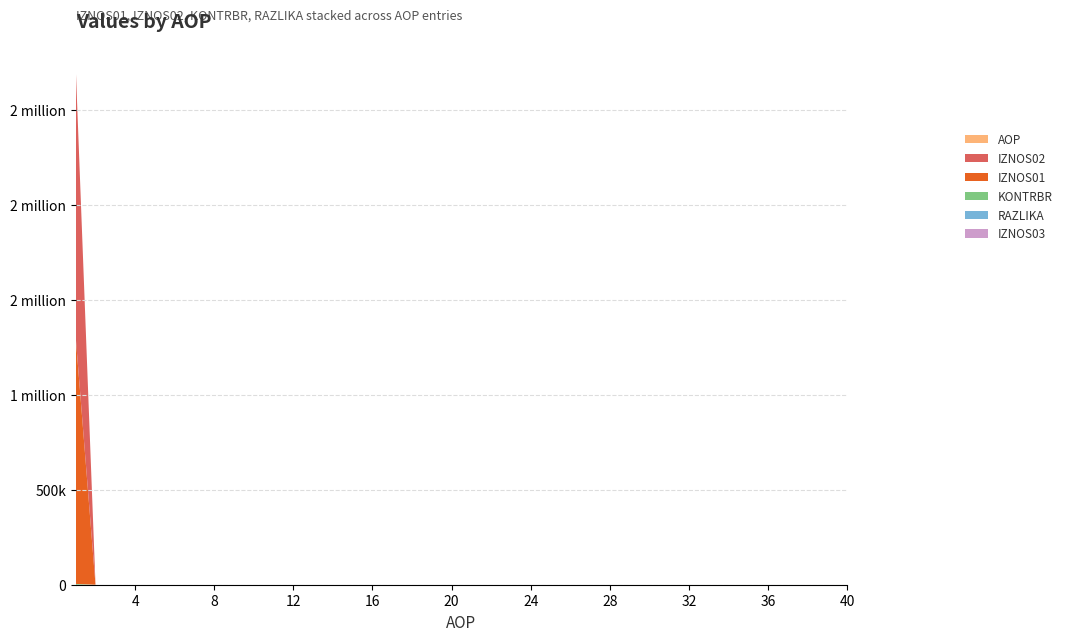

Reading left to right, what are all the values shown in this chart?

IZNOS03: 1=0.0	2=0.0	3=0.0	4=0.0	5=0.0	6=0.0	7=0.0	8=0.0	9=0.0	10=0.0	11=0.0	12=0.0	13=0.0	14=0.0	15=0.0
IZNOS02: 1=1424296.7	2=0.0	3=0.0	4=0.0	5=0.0	6=0.0	7=0.0	8=0.0	9=0.0	10=0.0	11=0.0	12=0.0	13=0.0	14=0.0	15=0.0
KONTRBR: 1=4148.3	2=0.0	3=0.0	4=0.0	5=0.0	6=0.0	7=0.0	8=0.0	9=0.0	10=0.0	11=0.0	12=0.0	13=0.0	14=0.0	15=0.0
RAZLIKA: 1=0.7	2=0.0	3=0.0	4=0.0	5=0.0	6=0.0	7=0.0	8=0.0	9=0.0	10=0.0	11=0.0	12=0.0	13=0.0	14=0.0	15=0.0
IZNOS01: 1=1299727.4	2=0.0	3=0.0	4=0.0	5=0.0	6=0.0	7=0.0	8=0.0	9=0.0	10=0.0	11=0.0	12=0.0	13=0.0	14=0.0	15=0.0
AOP: 1=1.0	2=2.0	3=3.0	4=4.0	5=5.0	6=6.0	7=7.0	8=8.0	9=9.0	10=10.0	11=11.0	12=12.0	13=13.0	14=14.0	15=15.0